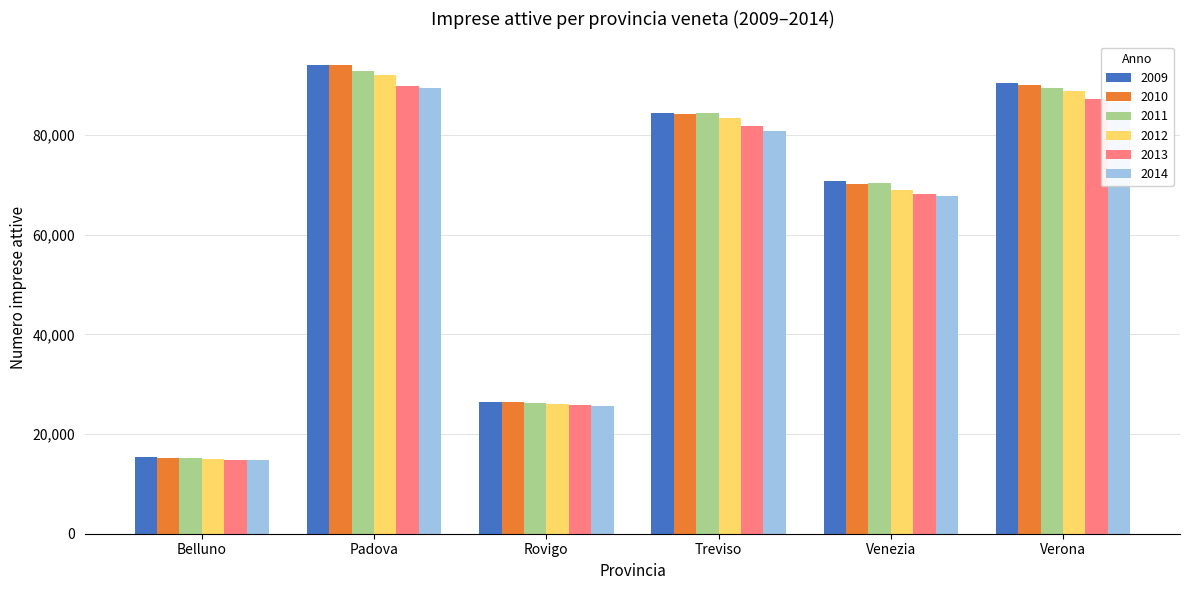

Which category has the lowest value in the 2009 series?

Belluno